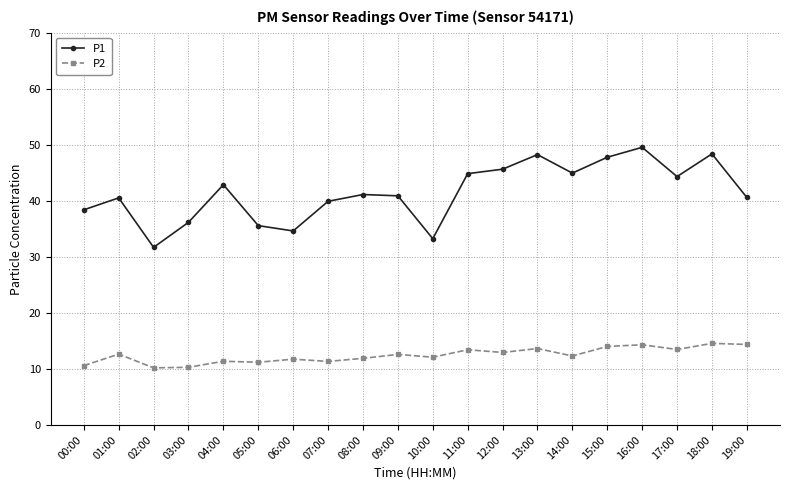

Does the chart display data point markers on the line(s)?

Yes